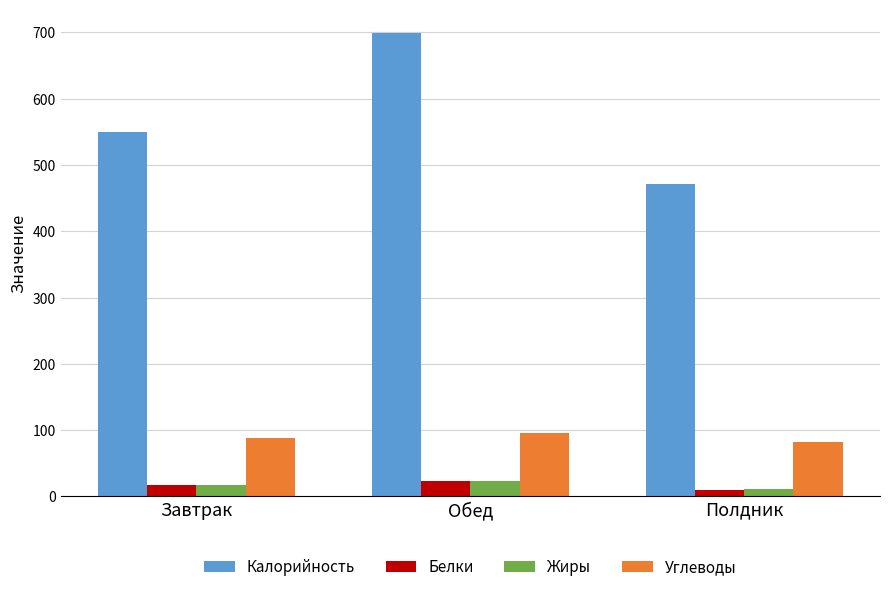

At which category does the chart reach its peak across all series?

Обед